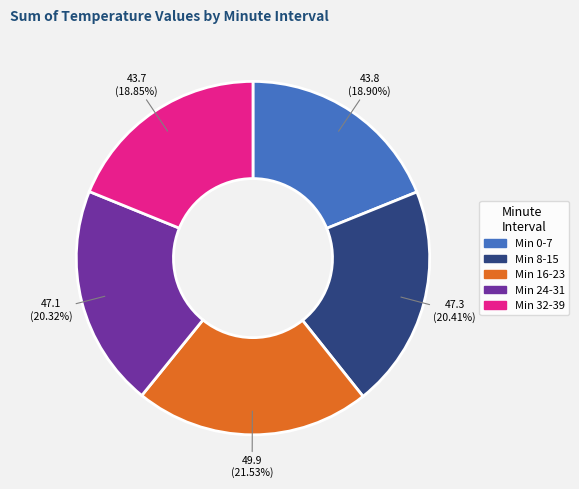

How many segments does this pie chart have?

5